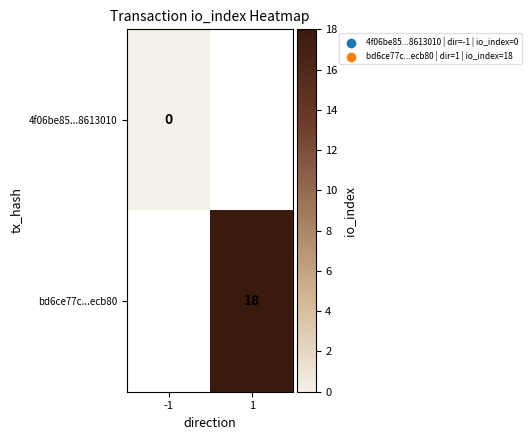

At 1, list the series in order from smallest to largest.

4f06be85...8613010, bd6ce77c...ecb80